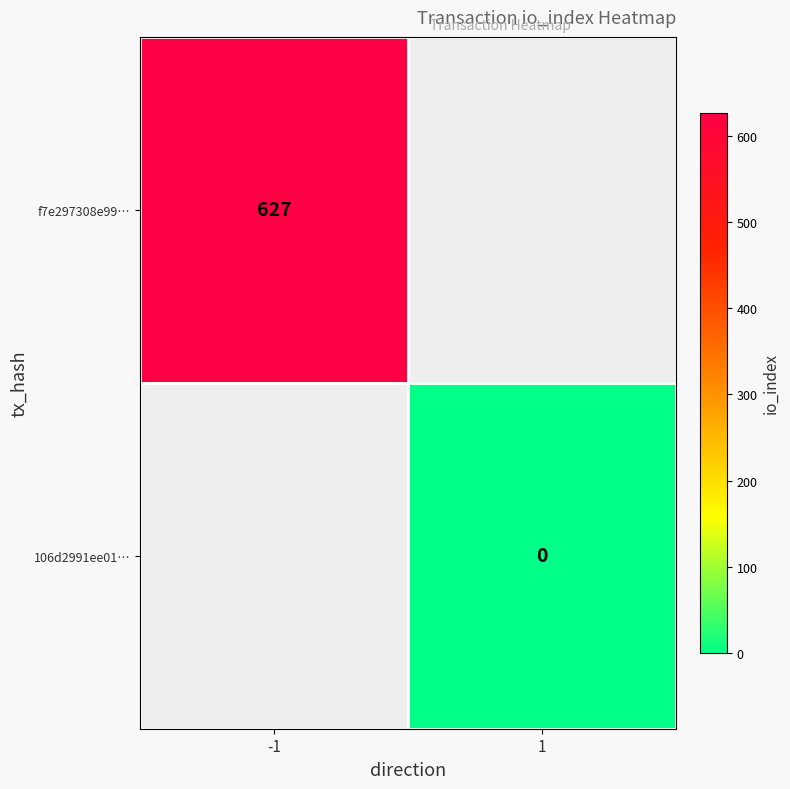

The f7e297308e99… series shows 206.4 at -1. True or false?

False